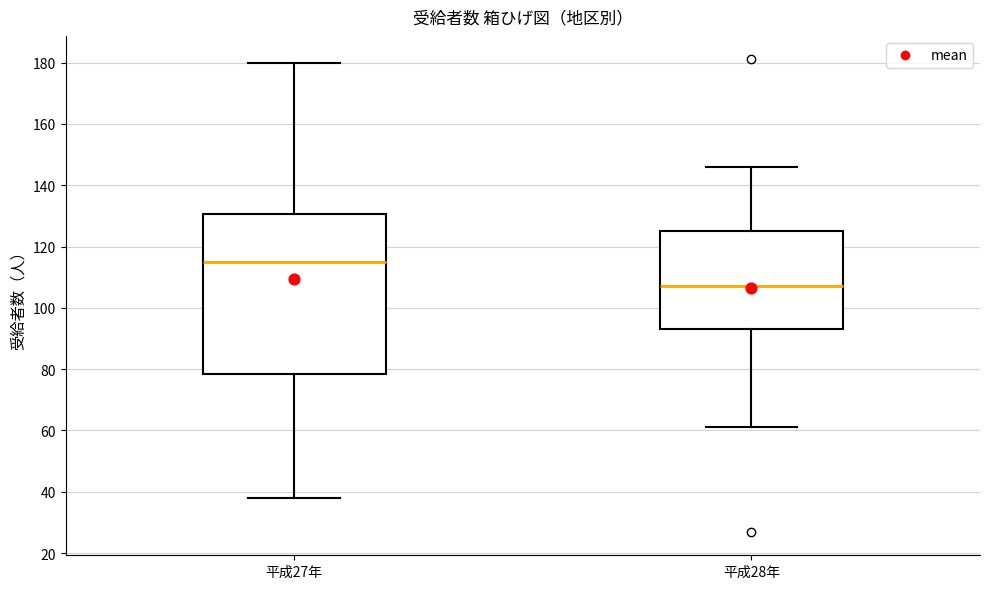

Which box's median line is the lowest?

平成28年